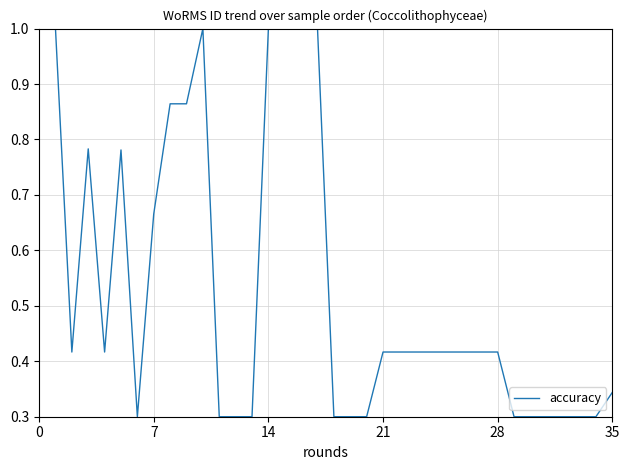

What is the maximum value shown in the chart?

1.0